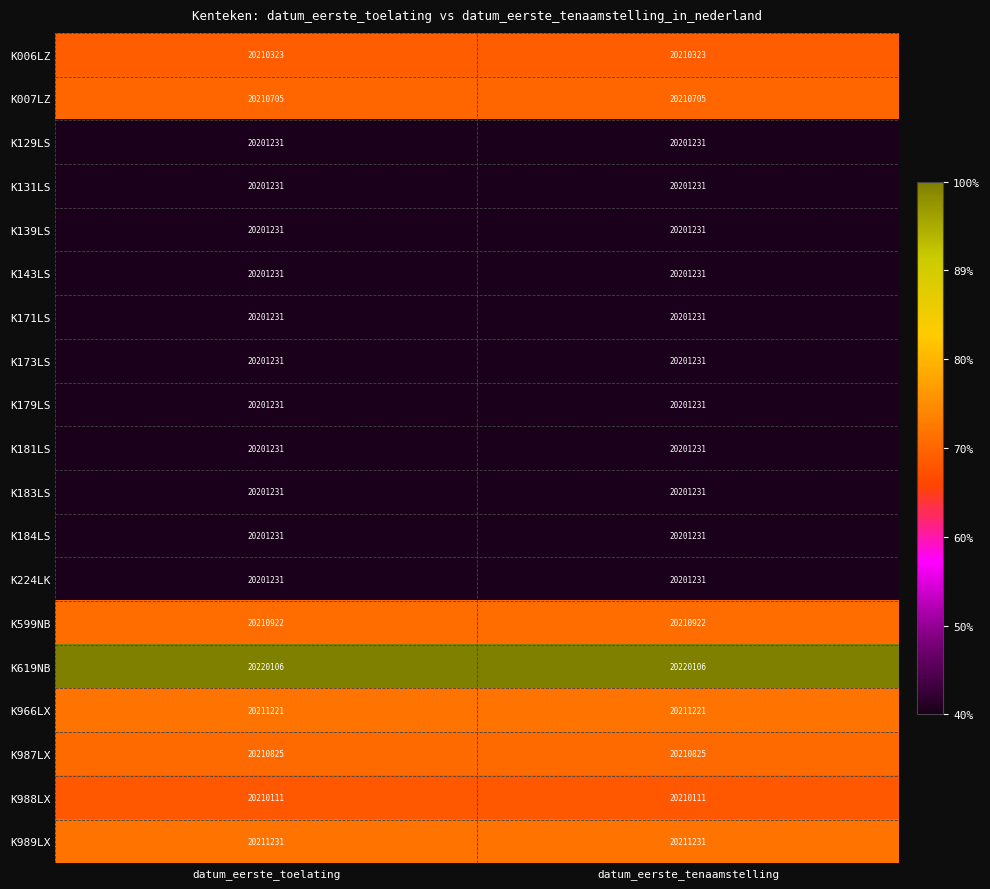

What is the approximate value of K619NB at datum_eerste_toelating?

20220106